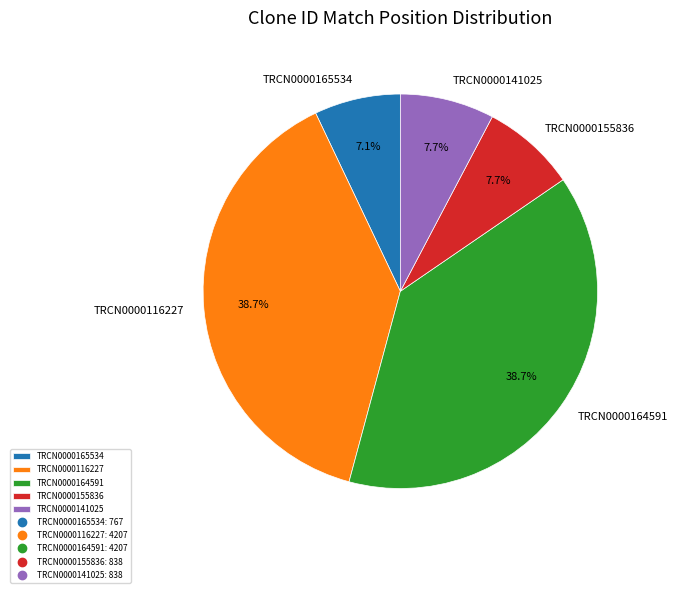

What is the smallest slice in the pie chart?

TRCN0000165534